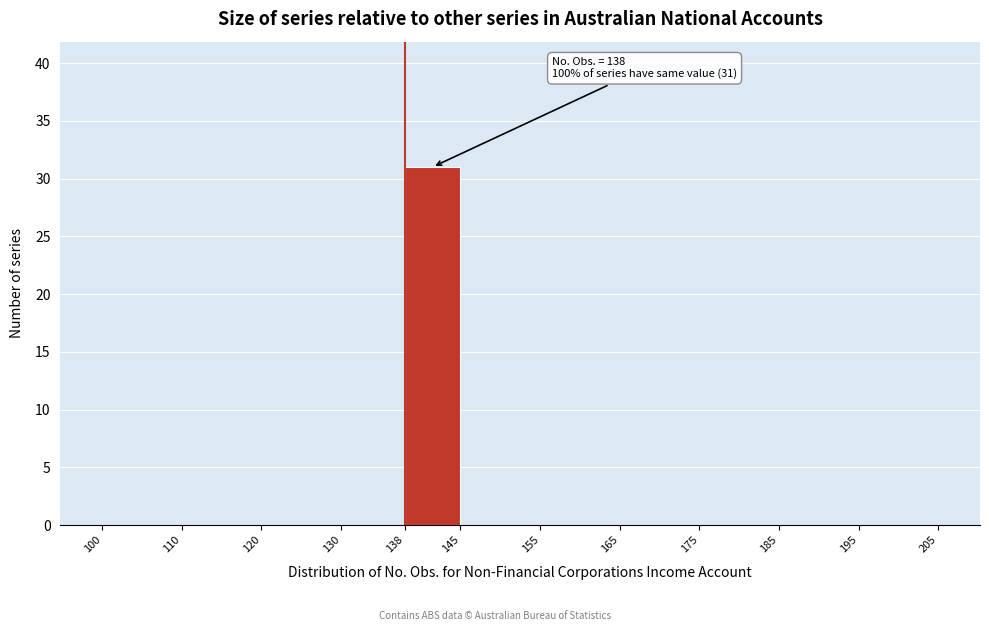

Over which range of the x-axis is the bar tallest?

138 to 145